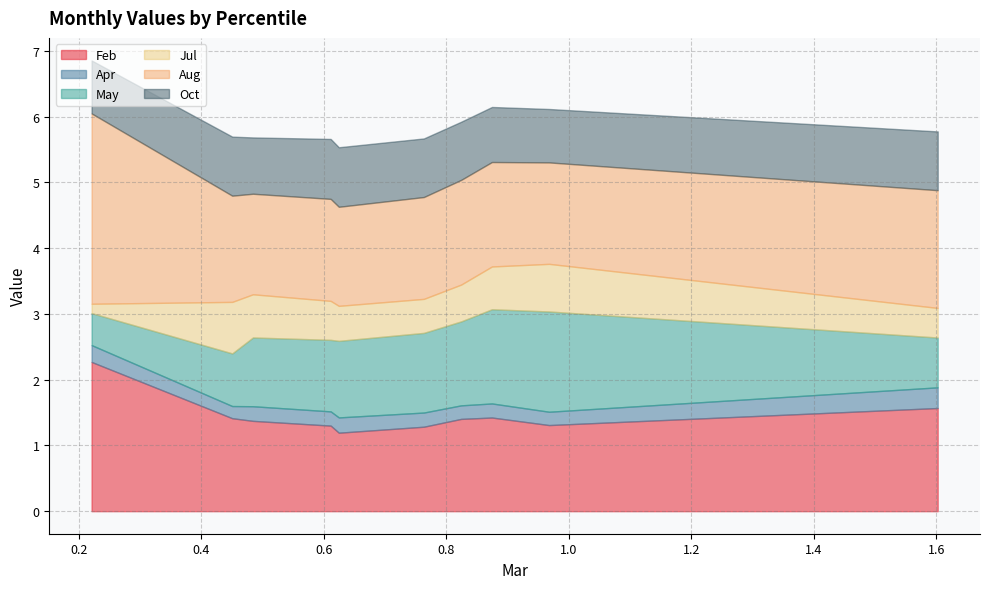

What is the maximum value for Feb?

2.3